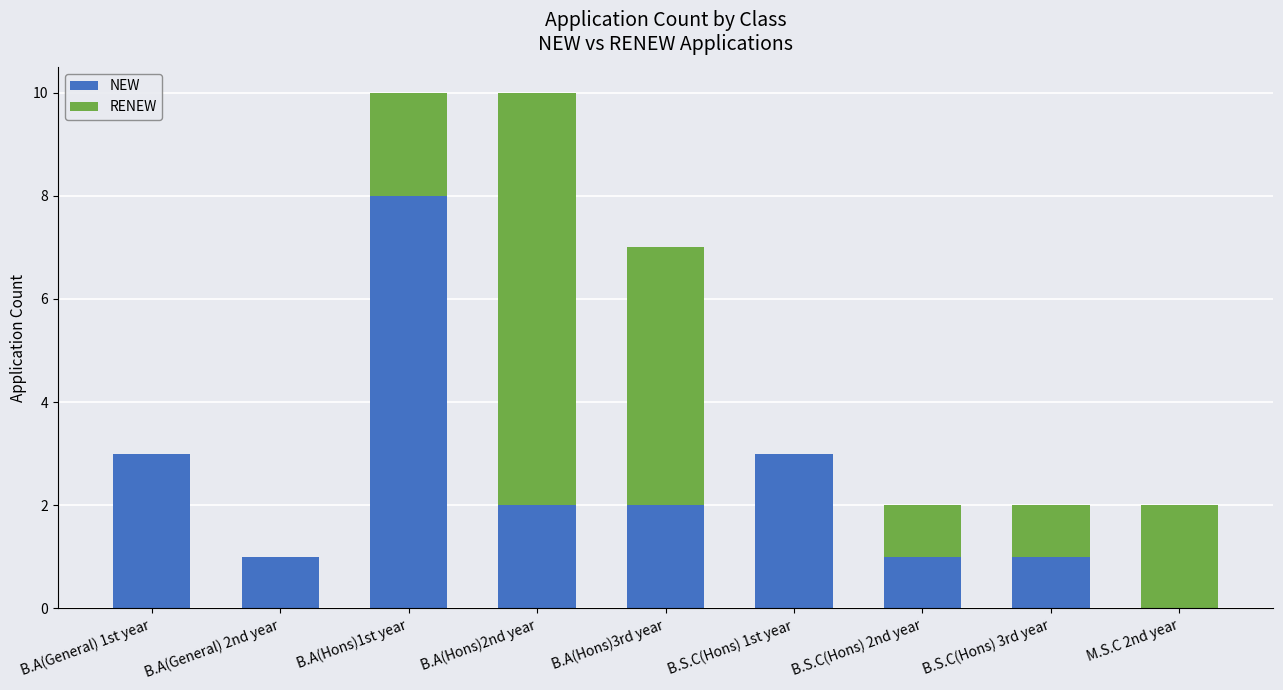

The value of NEW at B.S.C(Hons) 2nd year is 1. True or false?

True